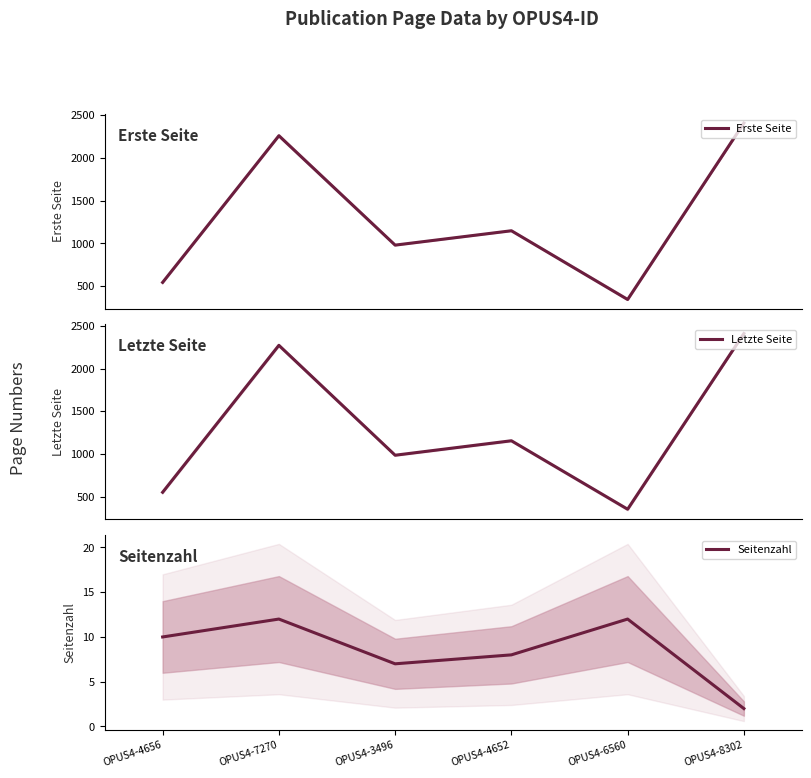

What is the maximum value for Letzte Seite?

2410